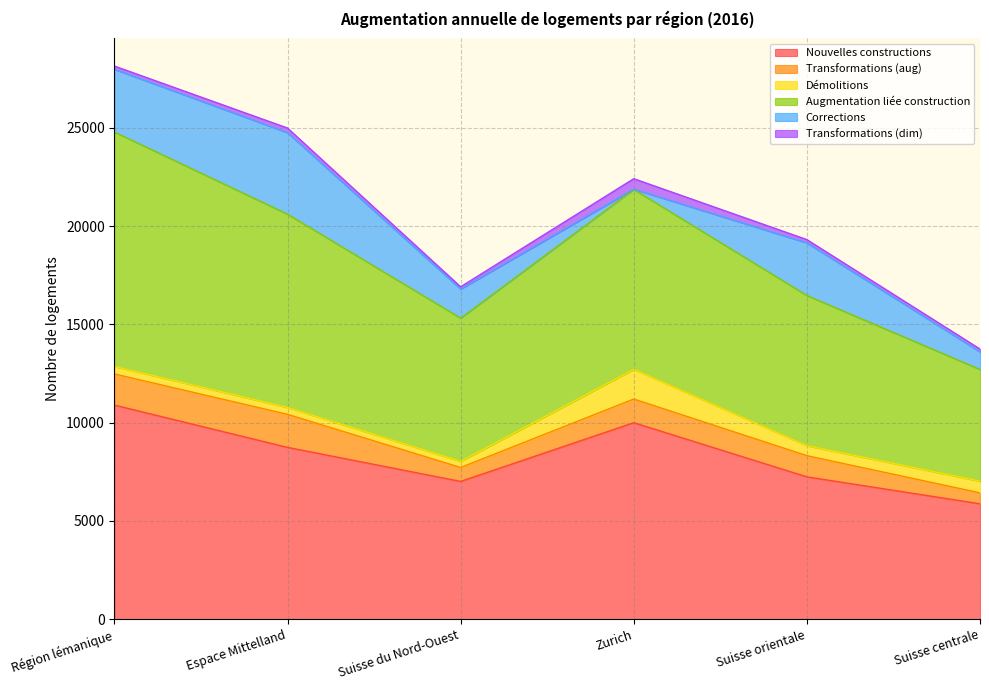

True or false: Transformations (dim) has more than 2 points higher than both neighbors.

False